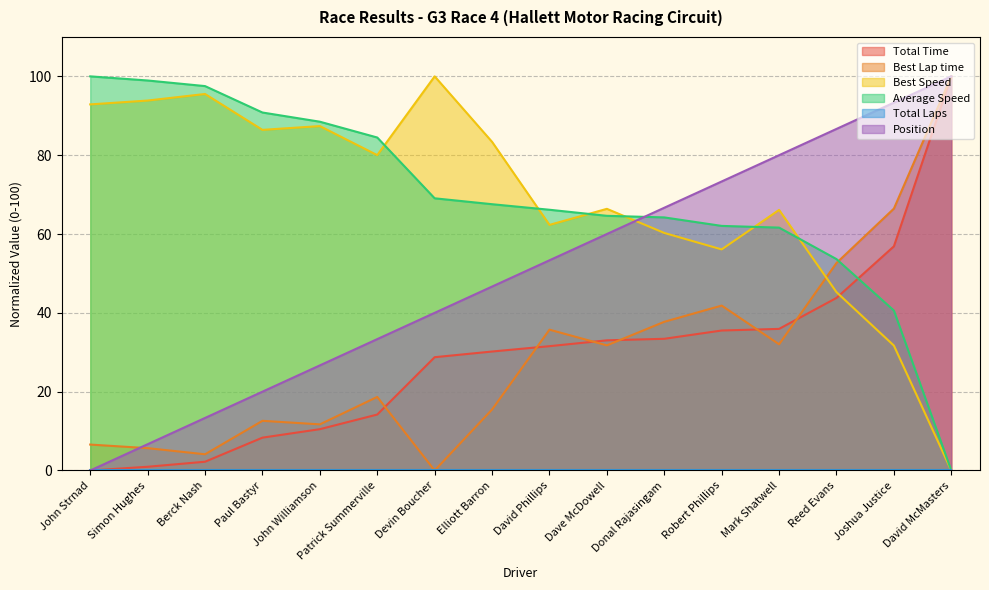

Where is the first local minimum for Best Lap time?

Berck Nash